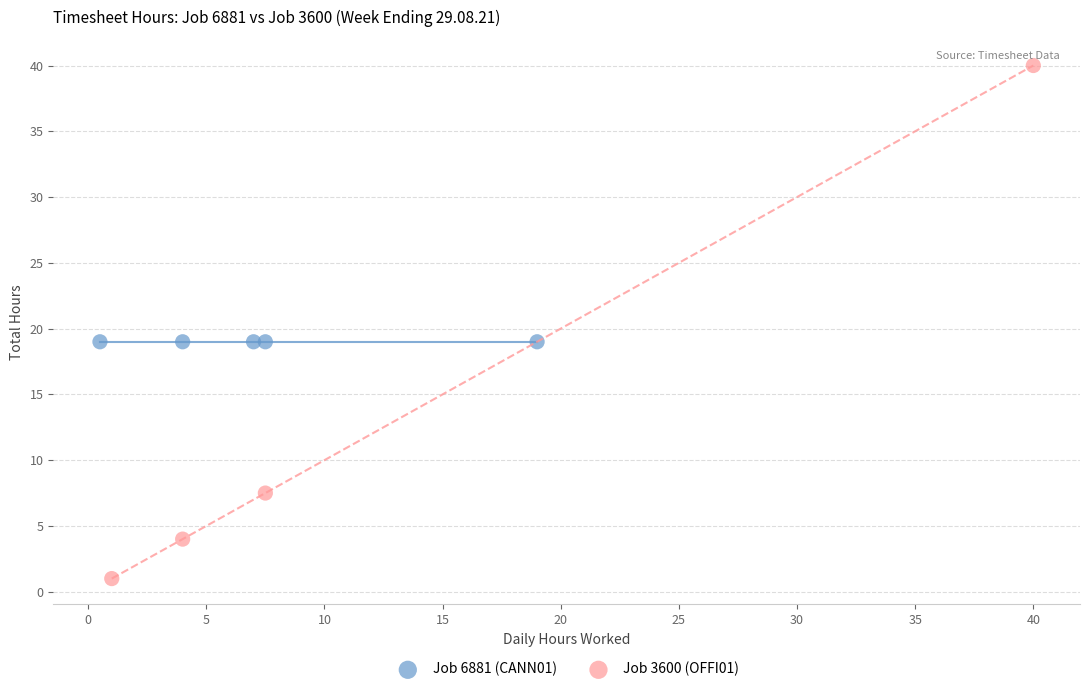

Which series contains the lowest Y value?

Job 3600 (OFFI01)